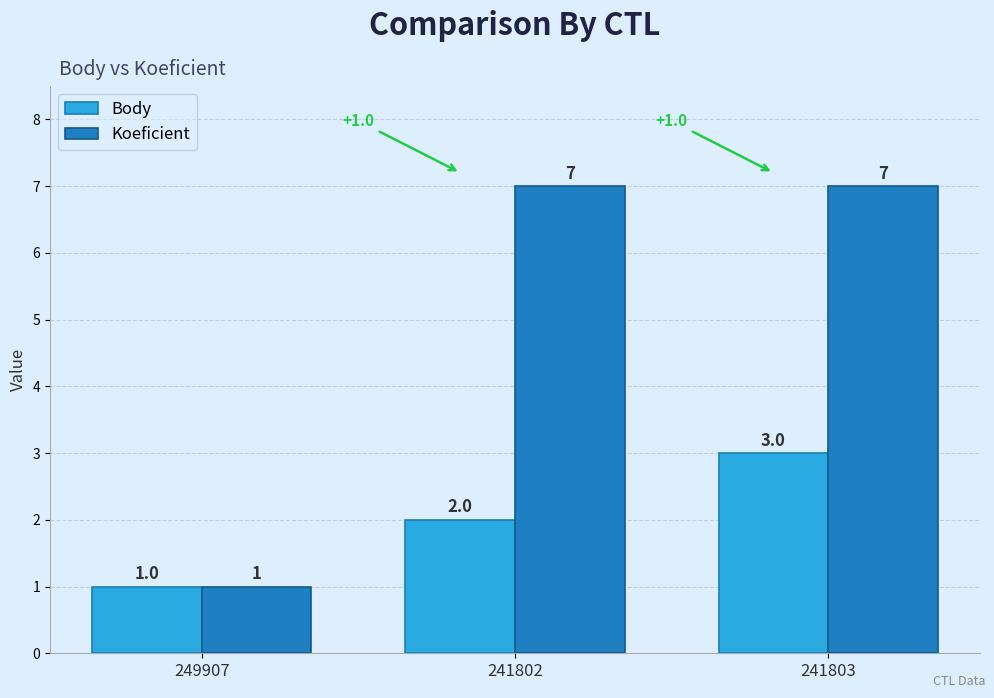

What is the difference between the maximum and second lowest values in the Body series?

1